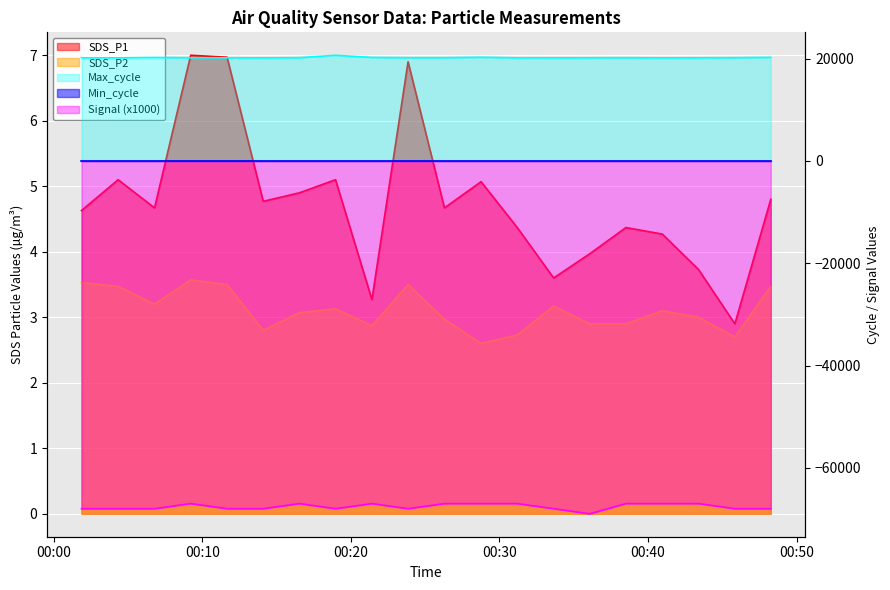

At which label does Signal reach its peak?

2022/07/02 00:09:13